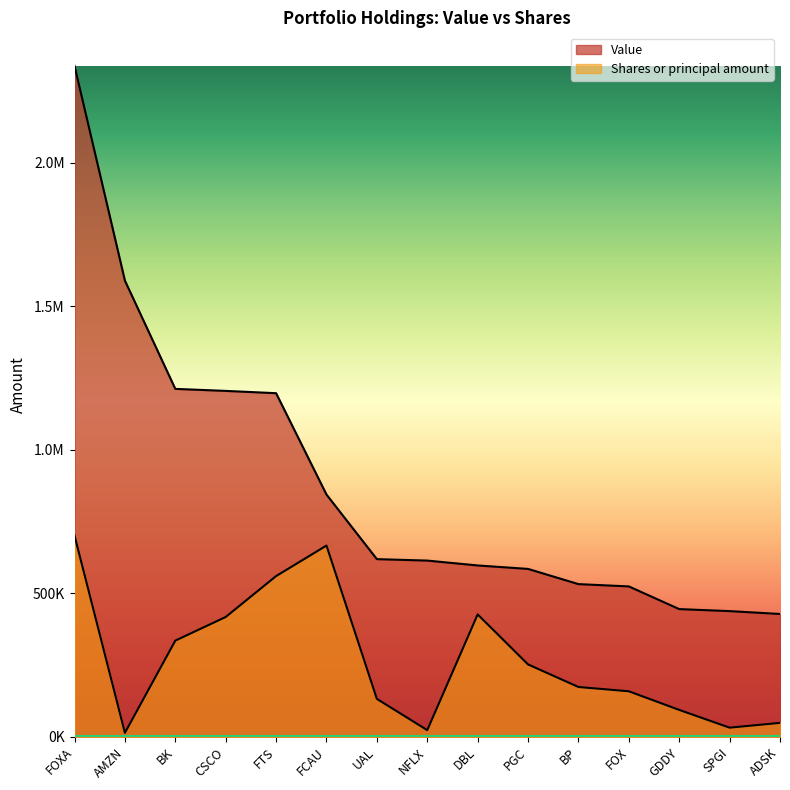

Does the chart have visible grid lines?

No